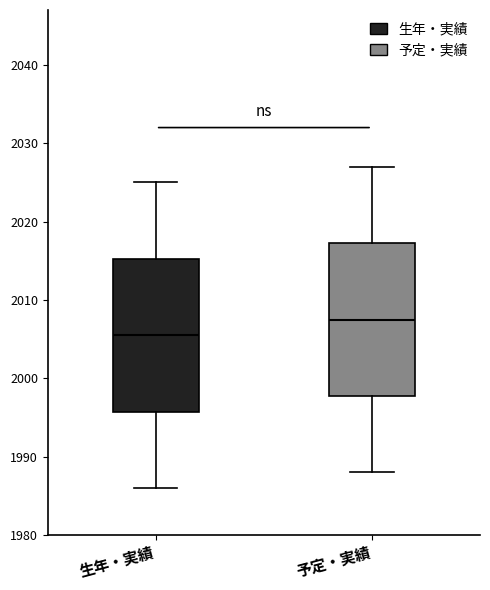

Which box has the lowest median line?

生年・実績